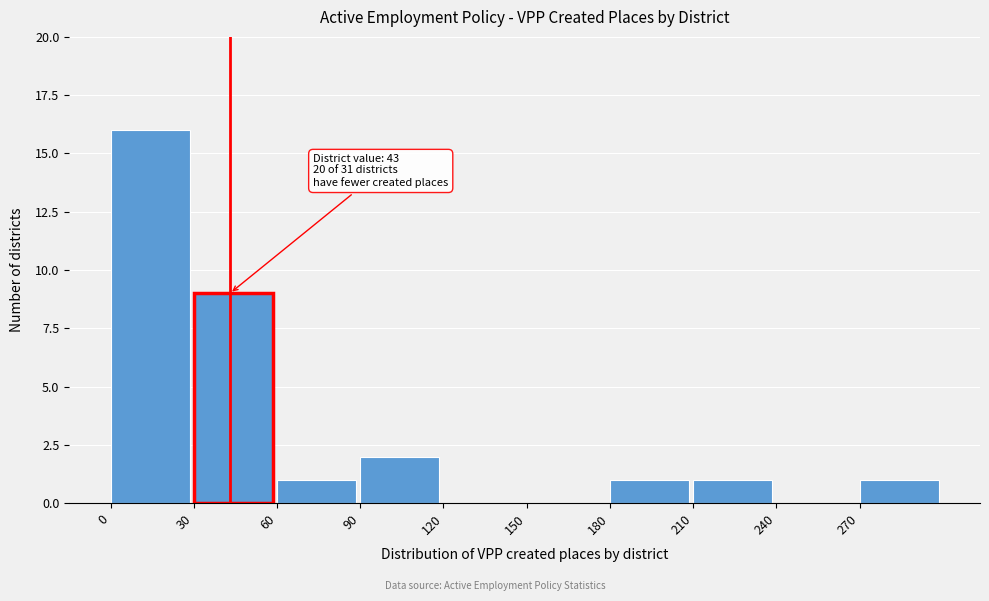

Which range on the x-axis has the tallest bar?

0 to 30